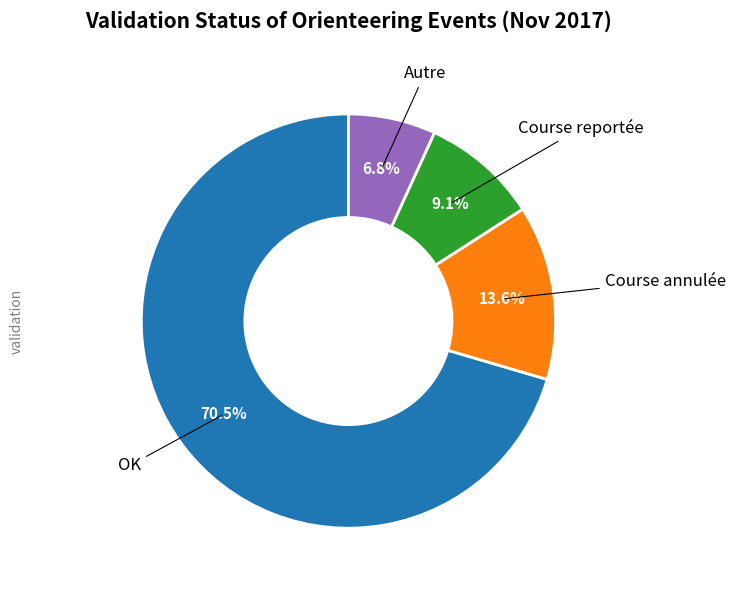

Is there any slice that represents more than half of the pie?

Yes